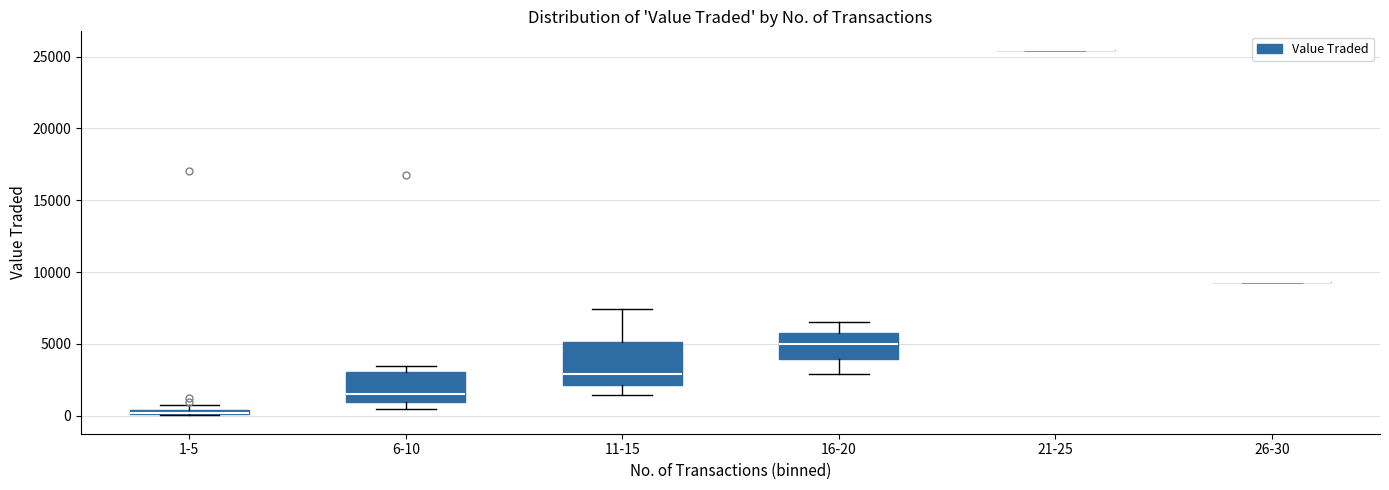

Which box is the tallest, from its lower edge to its upper edge?

11-15